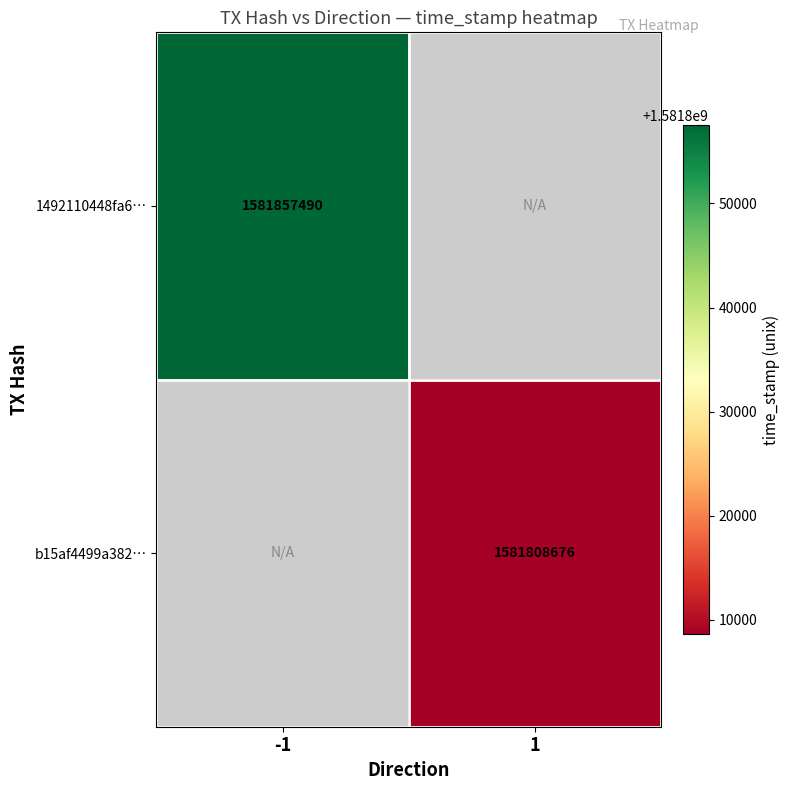

The value of b15af4499a382… at 1 is 2402984115. True or false?

False